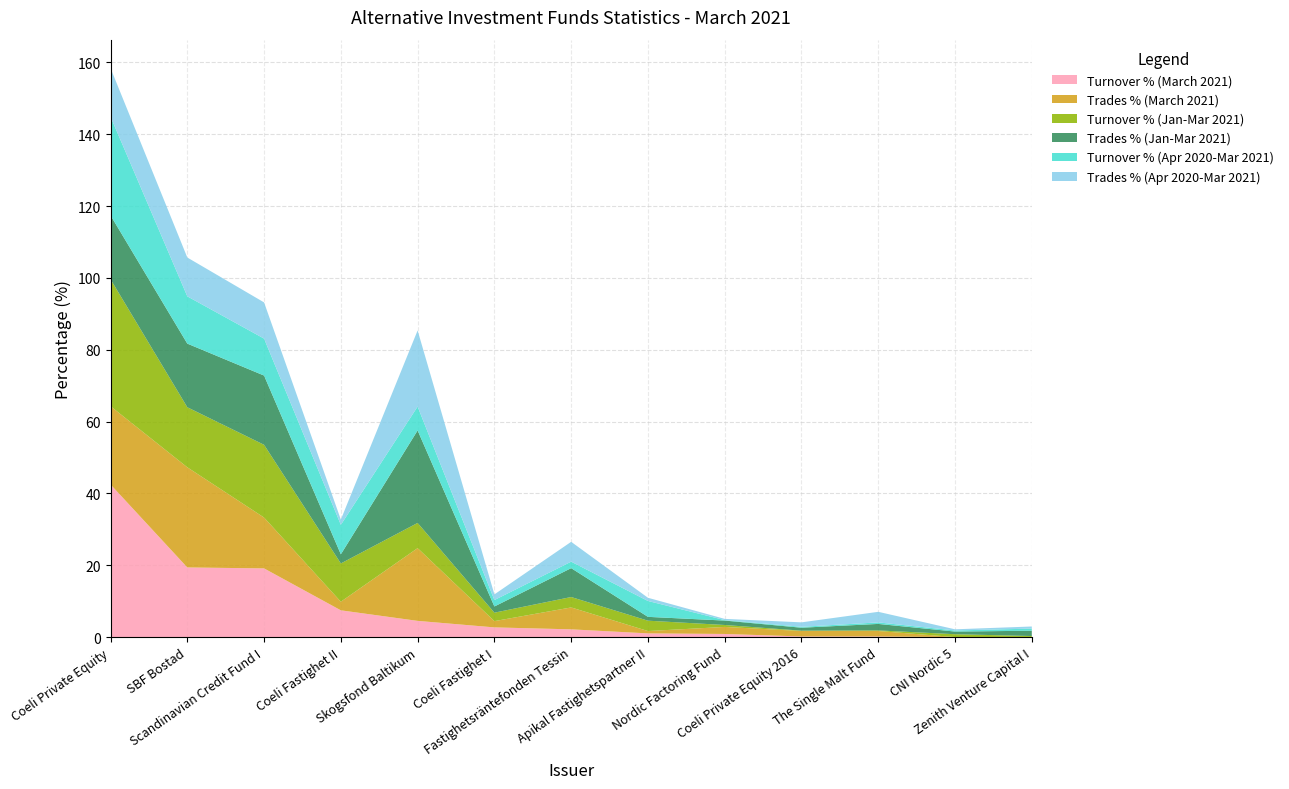

Reading left to right, list all the values displayed in this chart.

Turnover % (March 2021): 42.5	19.4	19.1	7.4	4.5	2.7	2.1	1.0	0.9	0.2	0.2	0.0	0.0
Trades % (March 2021): 21.8	27.9	14.2	2.4	20.3	1.7	6.1	0.7	2.0	1.5	1.5	0.0	0.0
Turnover % (Jan-Mar 2021): 35.3	16.7	20.3	10.7	7.0	2.4	2.9	2.9	0.5	0.1	0.2	0.8	0.3
Trades % (Jan-Mar 2021): 17.8	17.7	19.3	2.5	25.8	1.7	8.0	1.1	1.2	0.8	1.8	0.7	1.5
Turnover % (Apr 2020-Mar 2021): 27.5	13.2	10.3	8.2	6.6	1.8	1.8	4.4	0.1	0.3	0.4	0.3	0.6
Trades % (Apr 2020-Mar 2021): 13.5	10.8	10.1	1.5	21.2	1.6	5.5	0.9	0.3	1.2	2.9	0.3	0.6